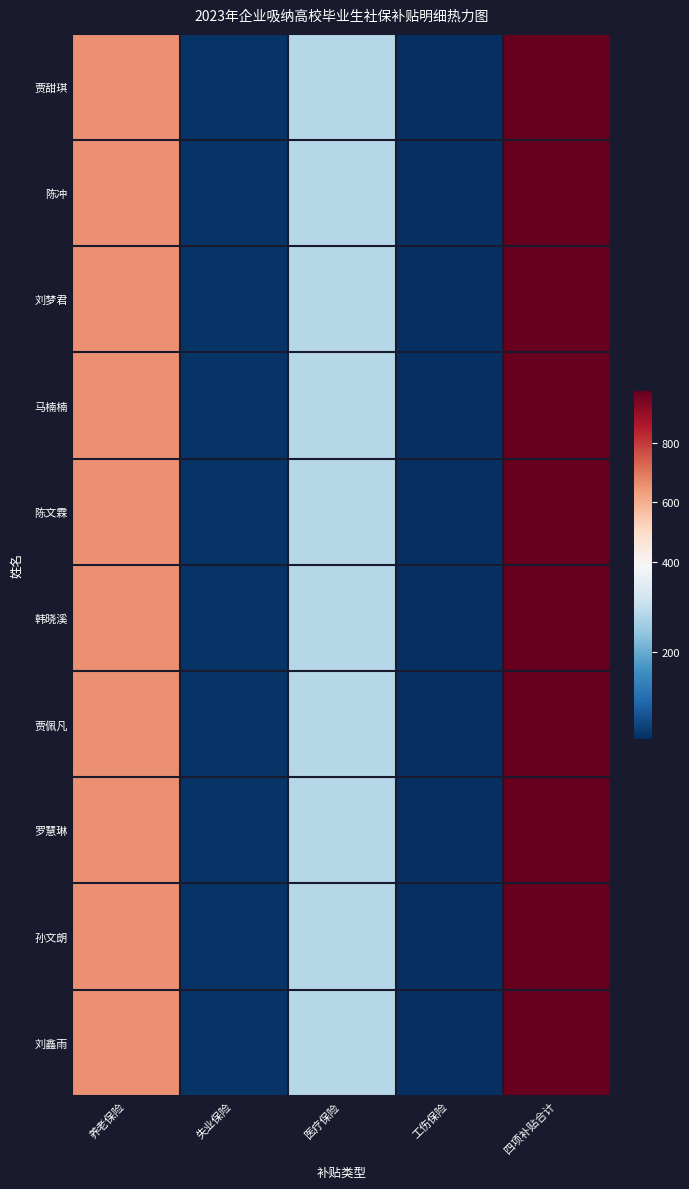

What is the greatest value displayed?

973.5